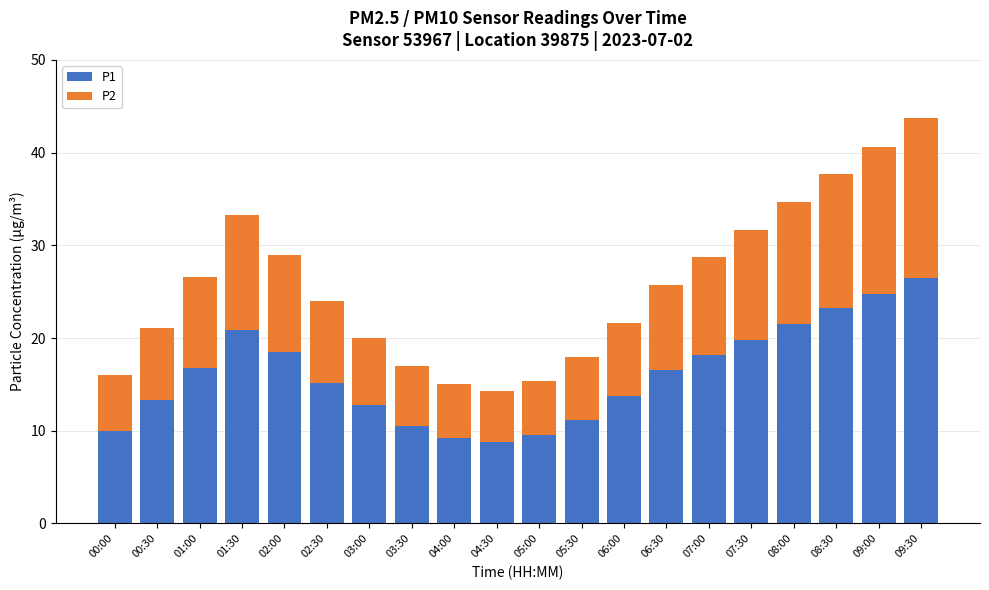

True or false: P1 has a value of 22.8 at 06:00.

False